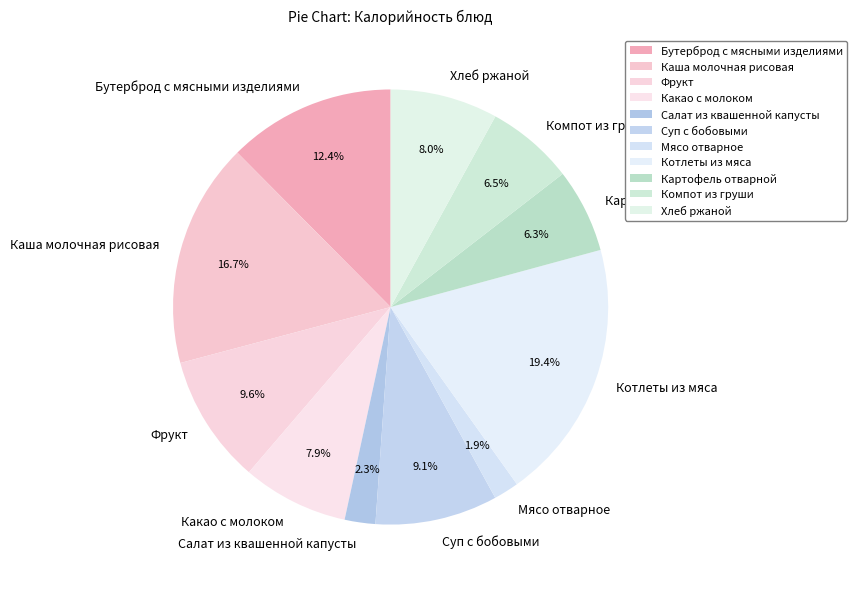

Which category has the biggest portion of the pie?

Котлеты из мяса